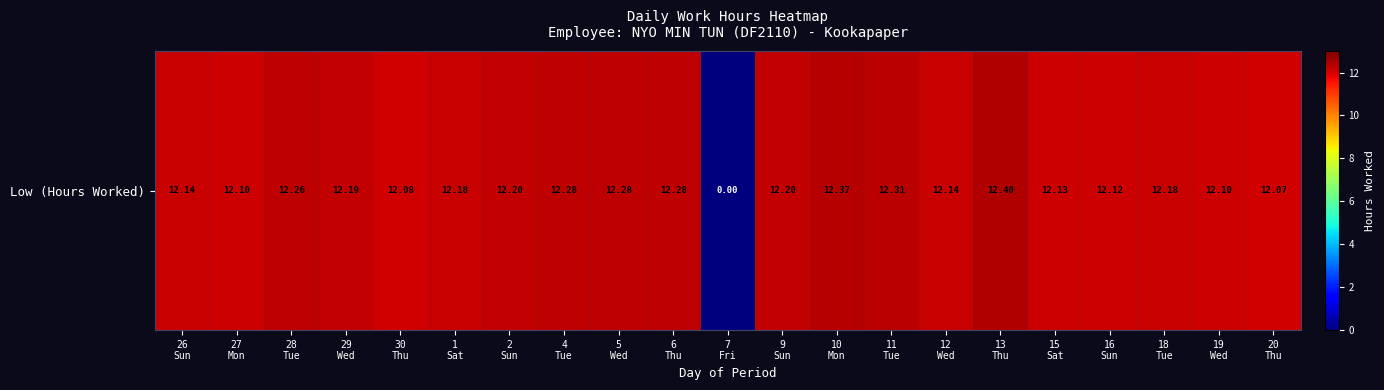

True or false: the data shows 8.6 at 10
Mon.

False